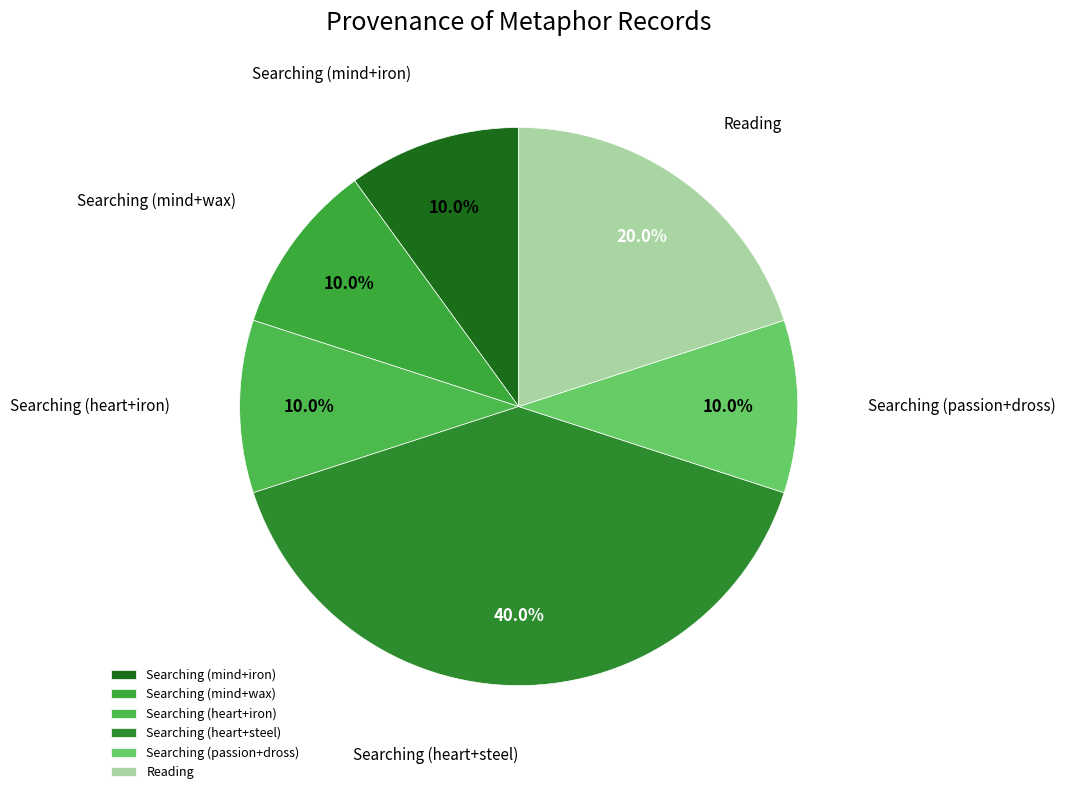

What is the ratio of the value at Searching (heart+steel) to the value at Searching (passion+dross)?

4.0